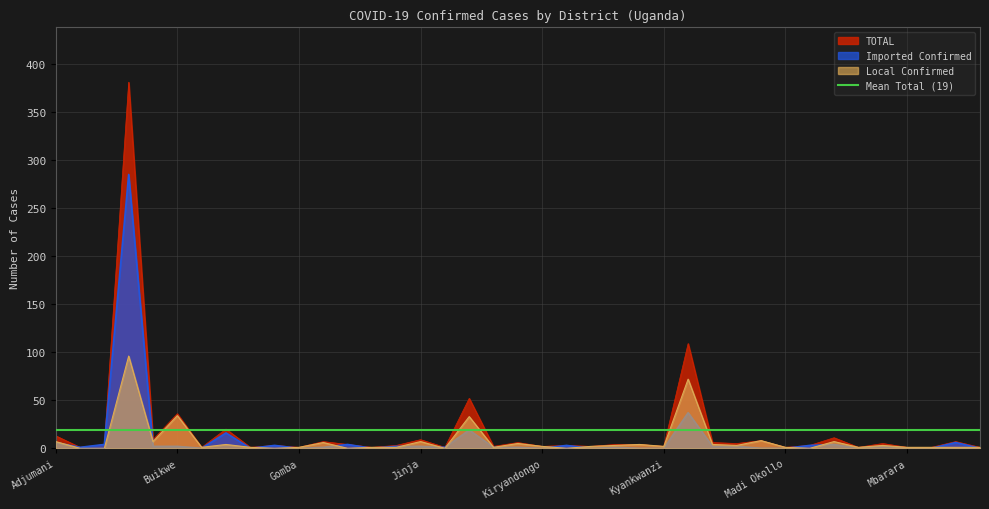

What is the sum of the TOTAL values at Kyankwanzi and Mayuge?

7